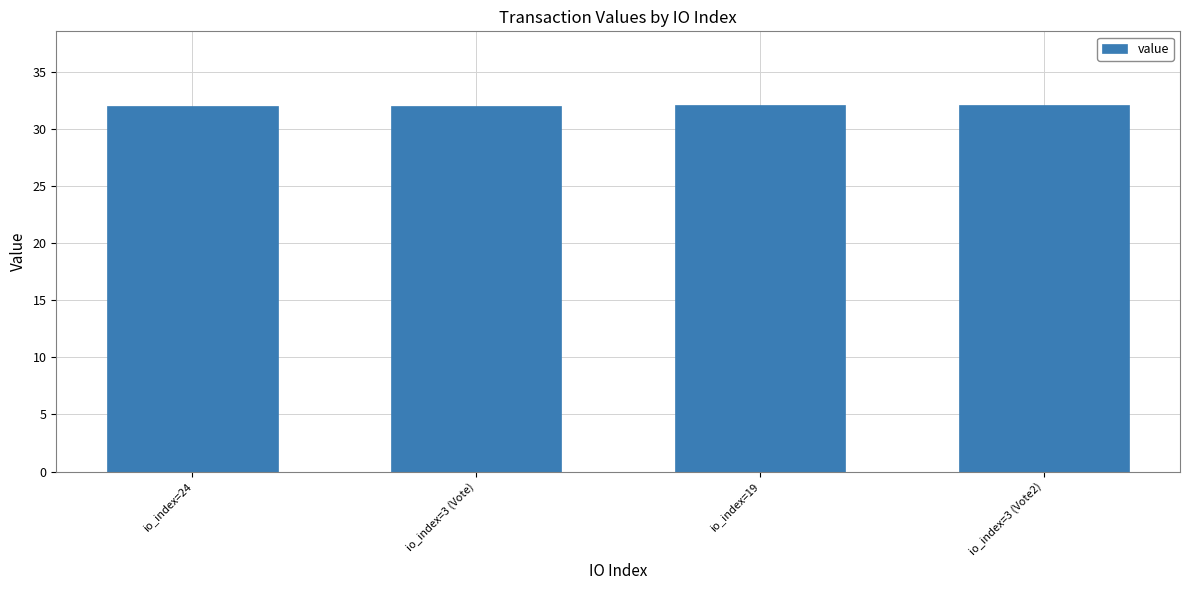

Is it true that the value at io_index=19 is 32.1?

True